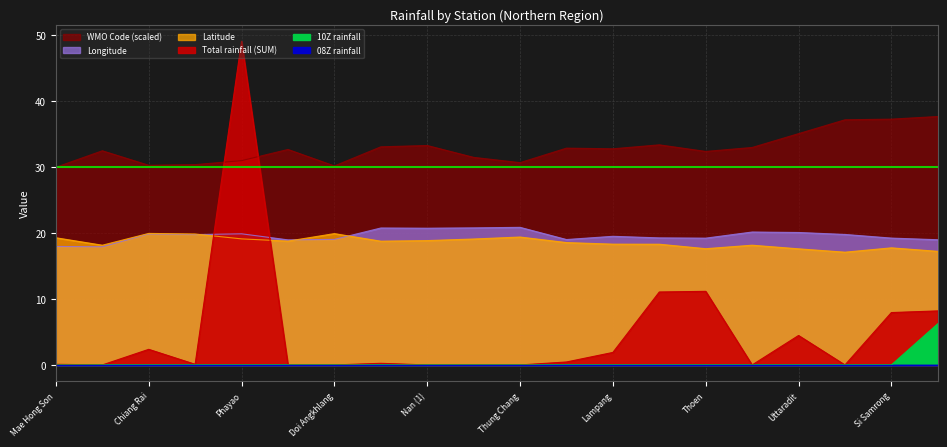

After their last crossing, which series has the higher values: Longitude or Latitude?

Longitude